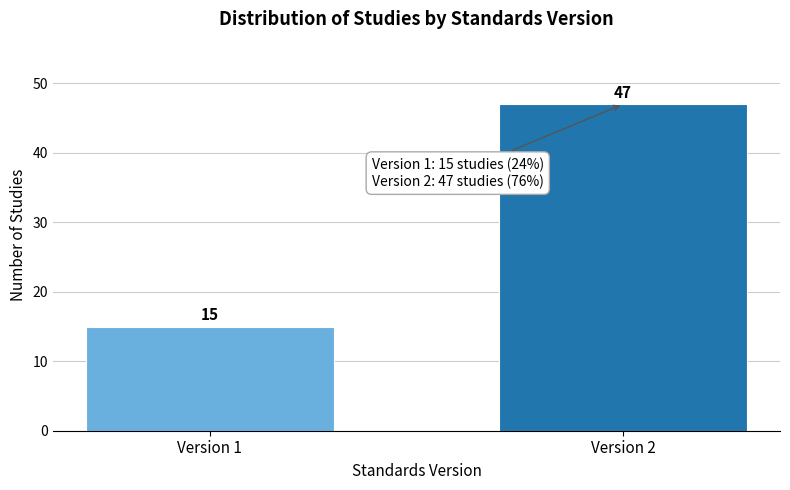

Reading left to right, what are all the values shown in this chart?

Version 1=15	Version 2=47